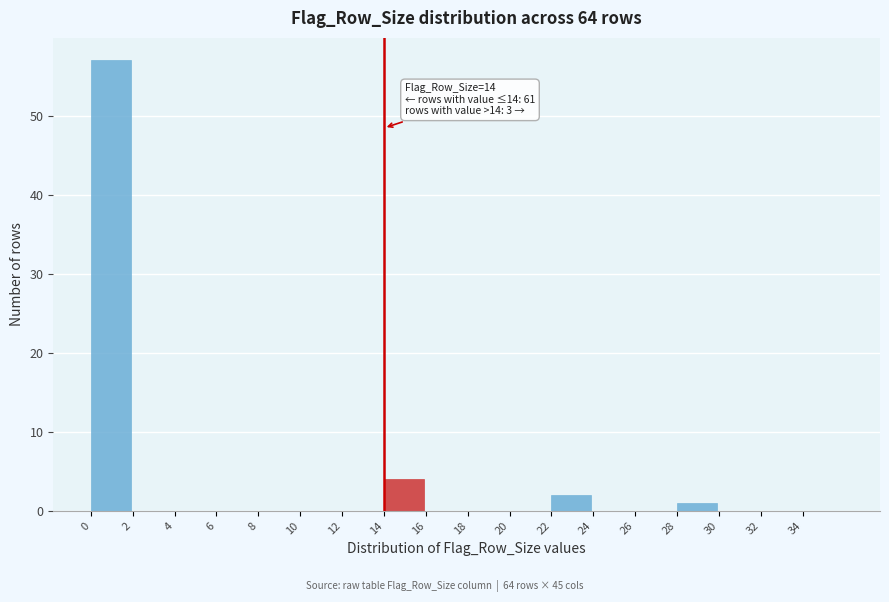

Reading left to right, list all the values displayed in this chart.

0=57	2=0	4=0	6=0	8=0	10=0	12=0	14=4	16=0	18=0	20=0	22=2	24=0	26=0	28=1	30=0	32=0	34=0